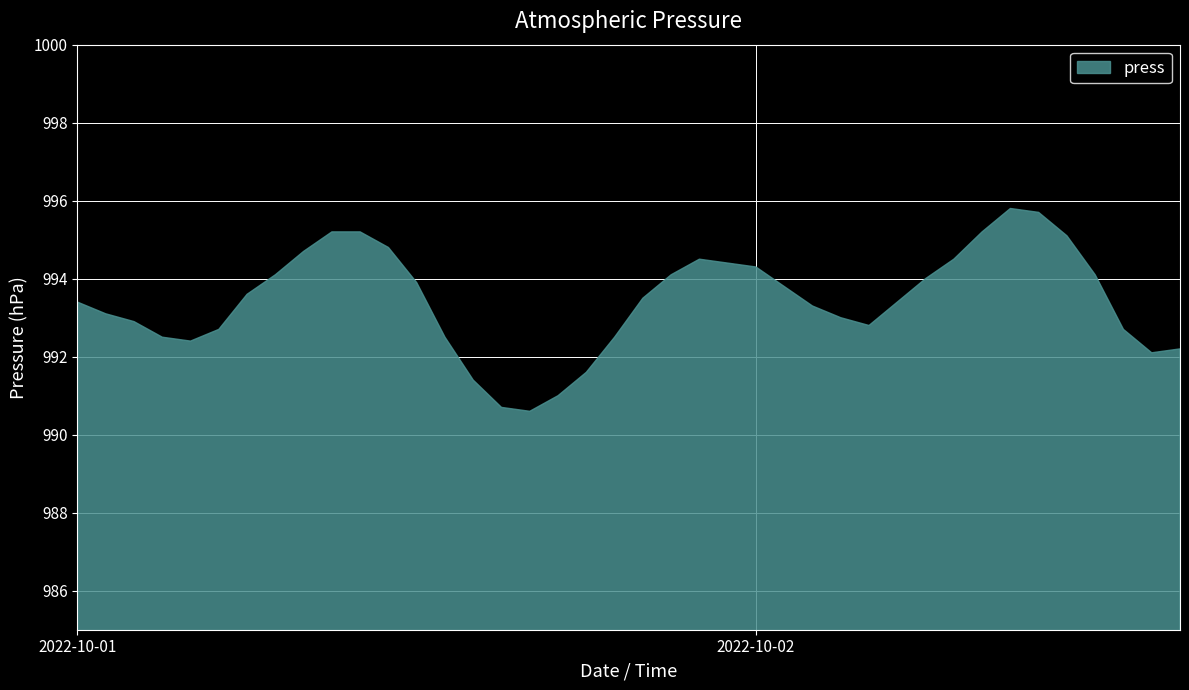

True or false: the data shows 994.8 at 2022-10-01 11:00.

True